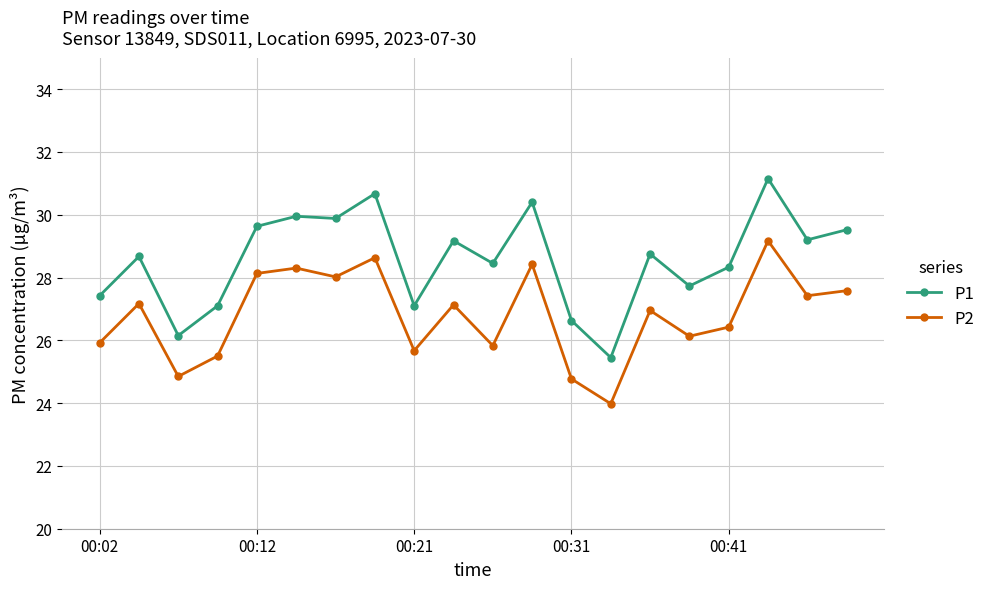

Which series has the widest spread of values?

P1